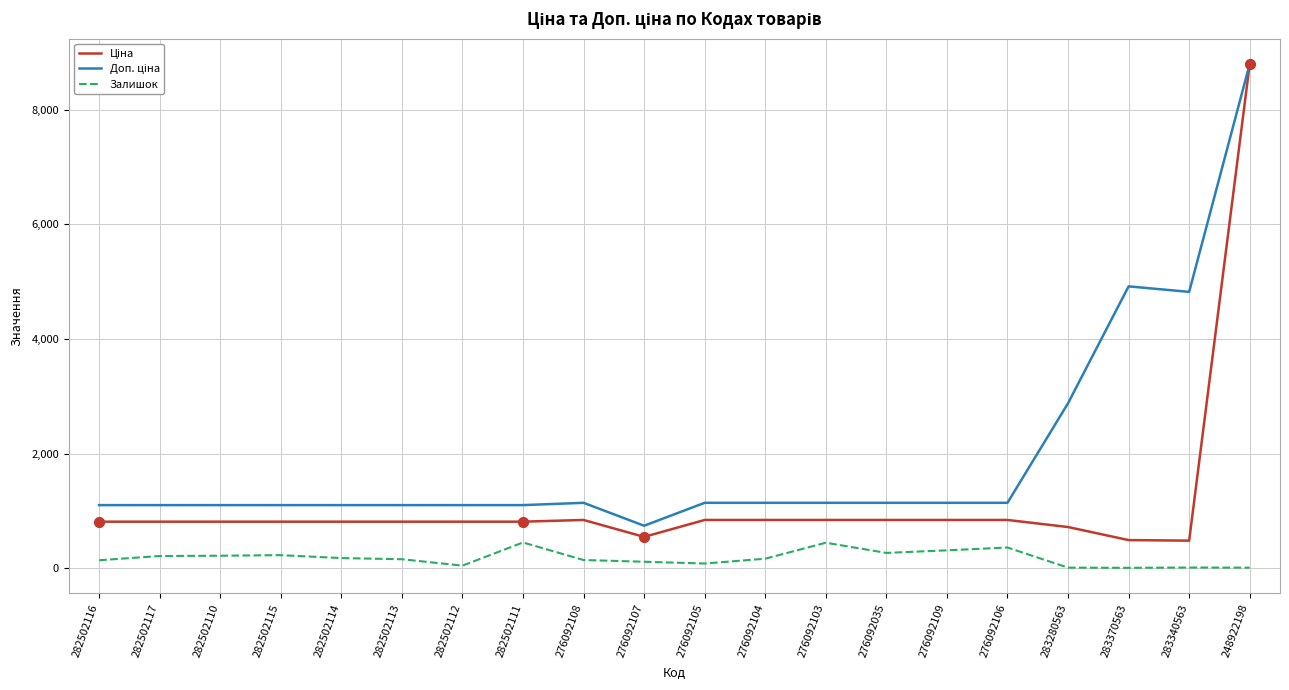

What is the total value across all series at 276092106?

2346.8